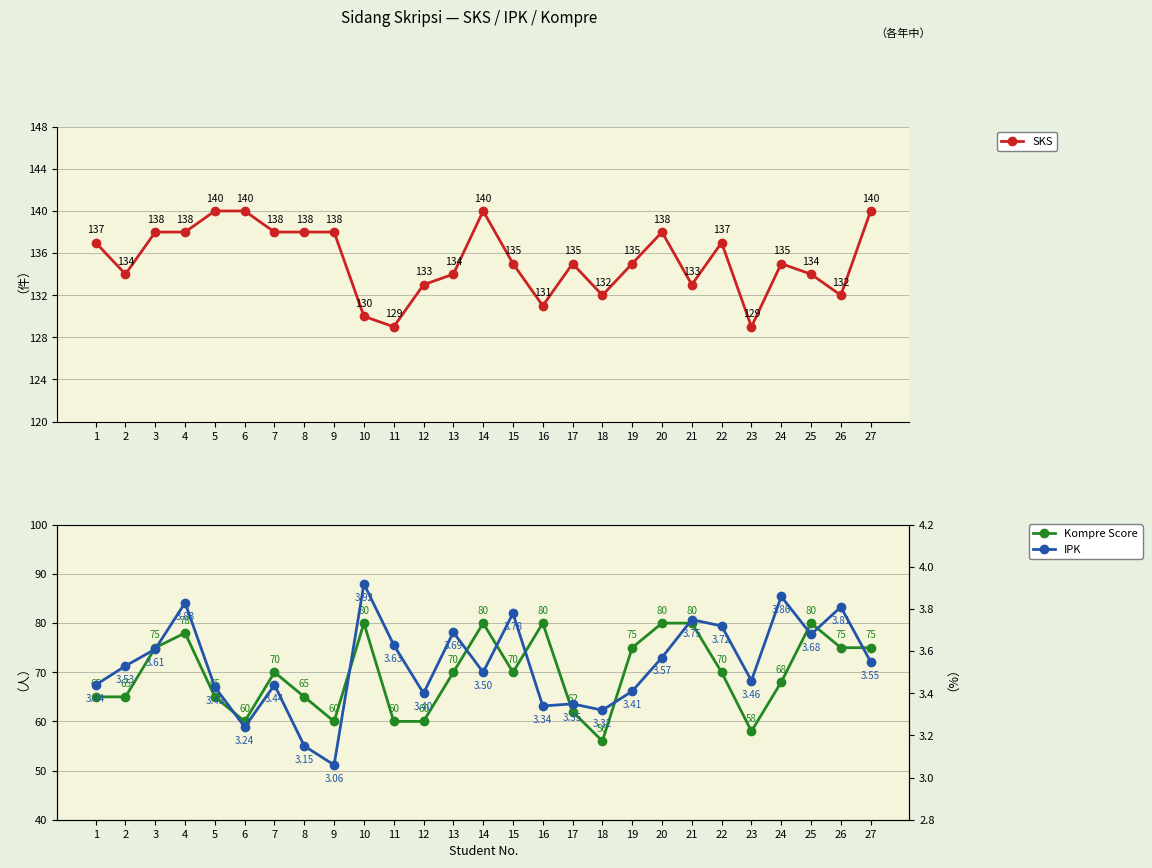

How many lines are shown in the chart?

3